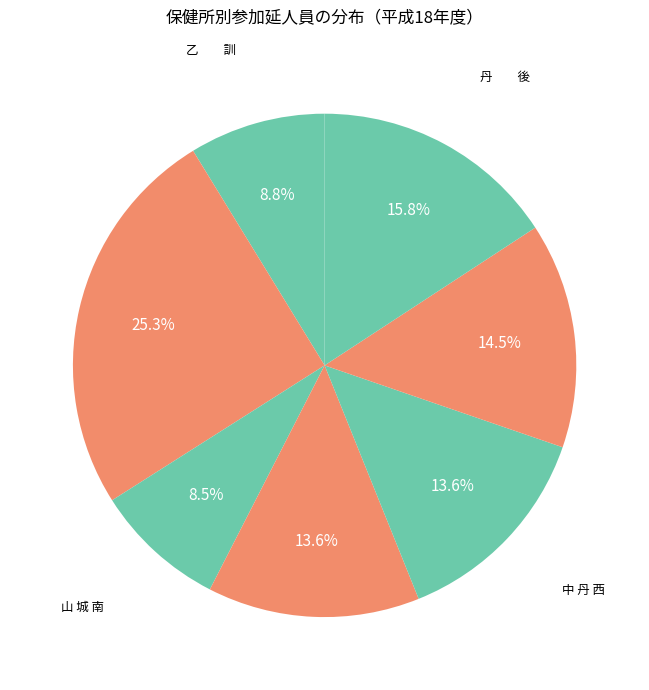

How many slices are in this pie chart?

7